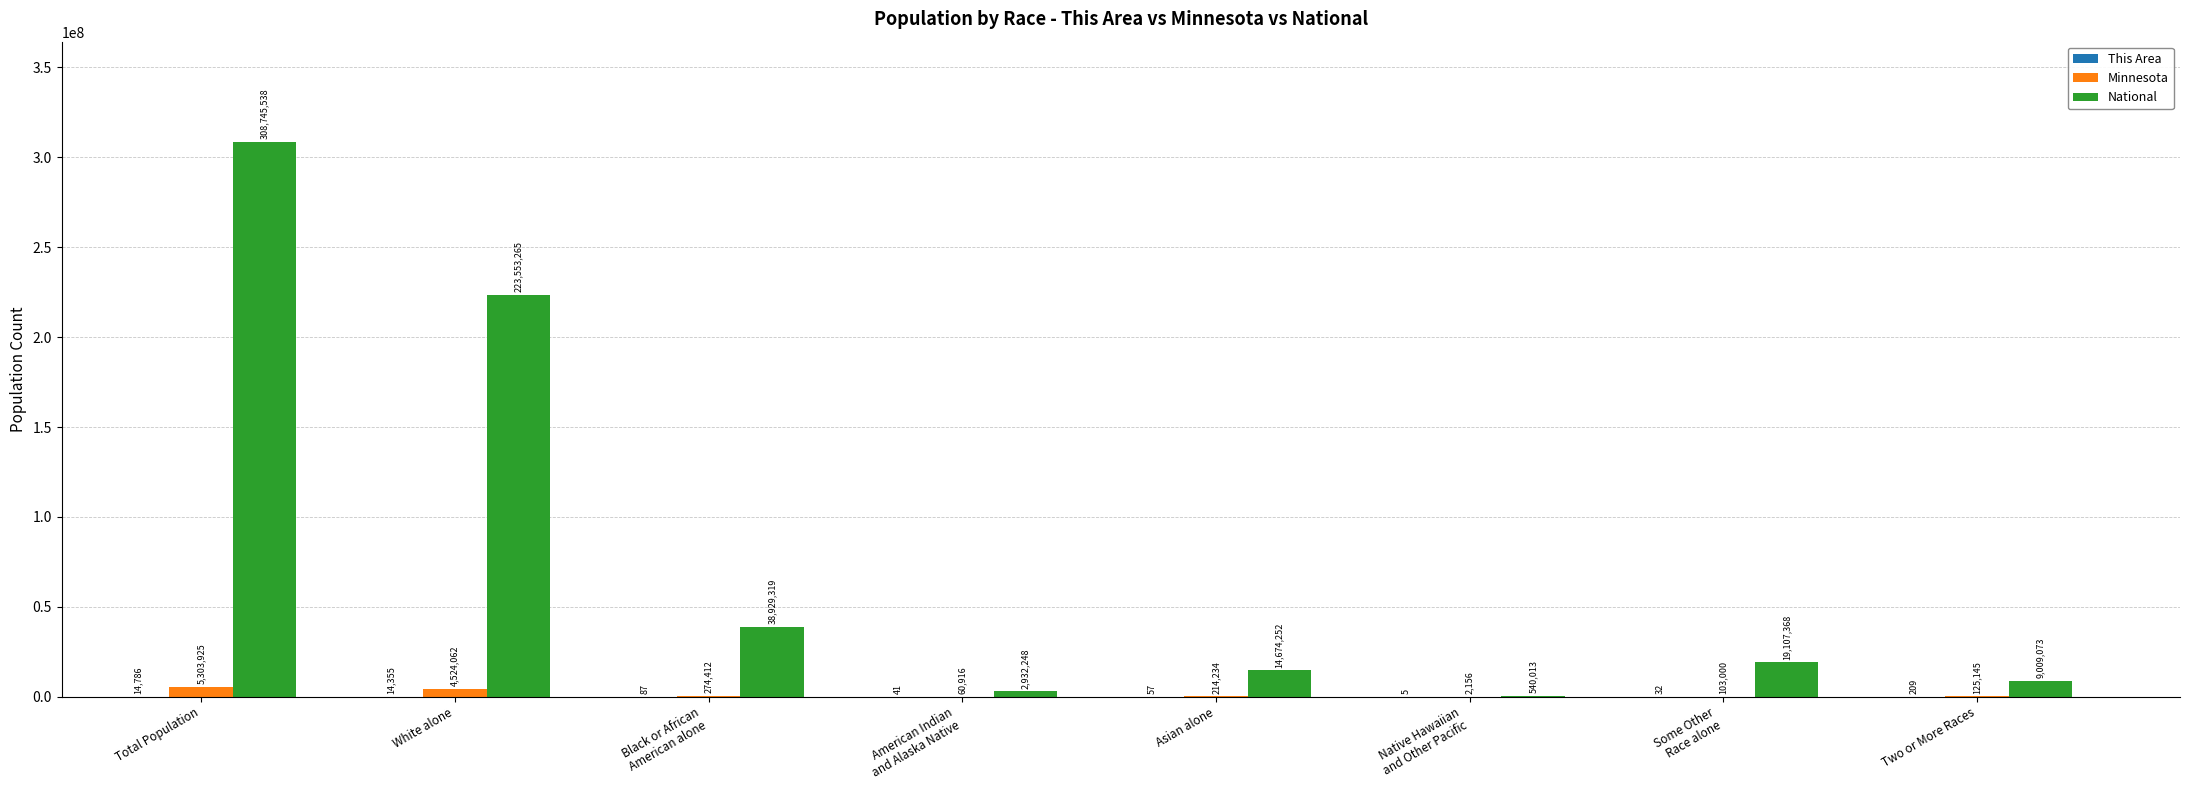

How many groups of bars are there?

8